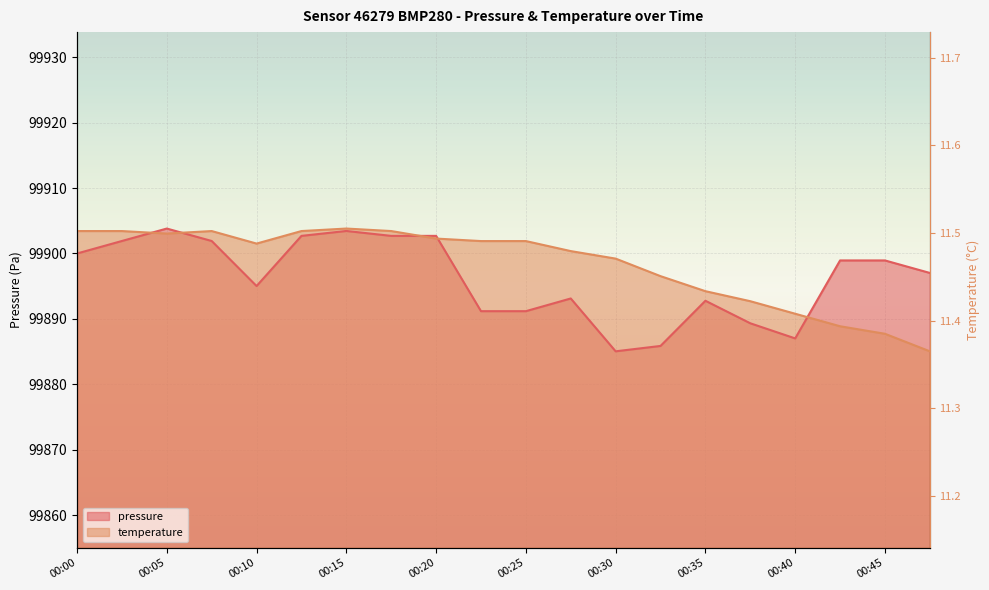

At which category is the sum across all series the highest?

00:15